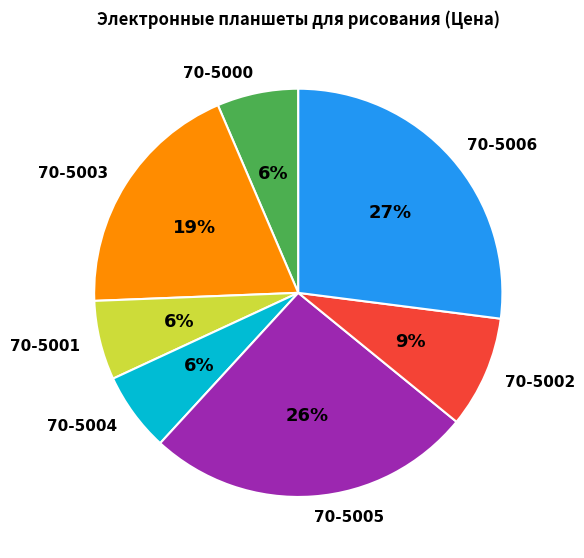

Do 70-5004 and 70-5000 together represent more than half of the pie?

No